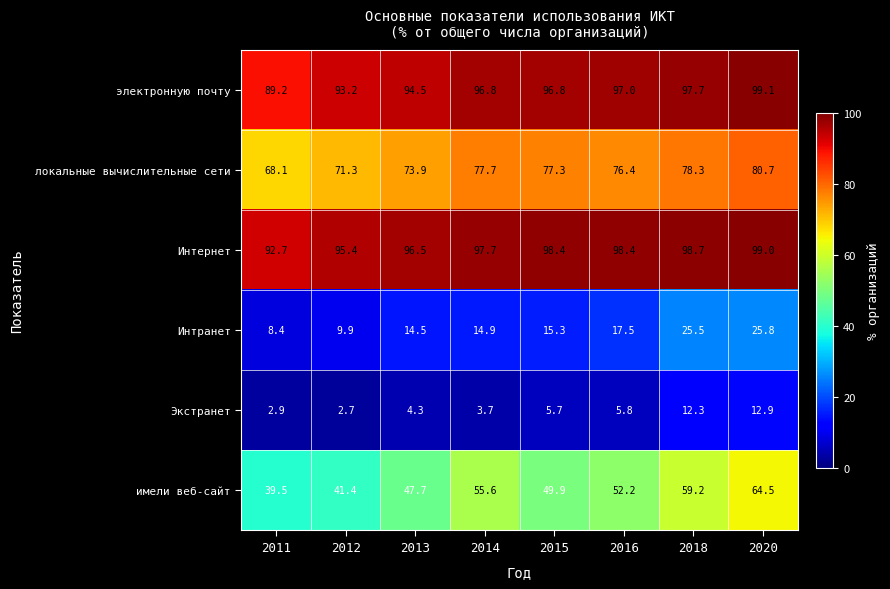

The value of электронную почту at 2012 is 144.8. True or false?

False